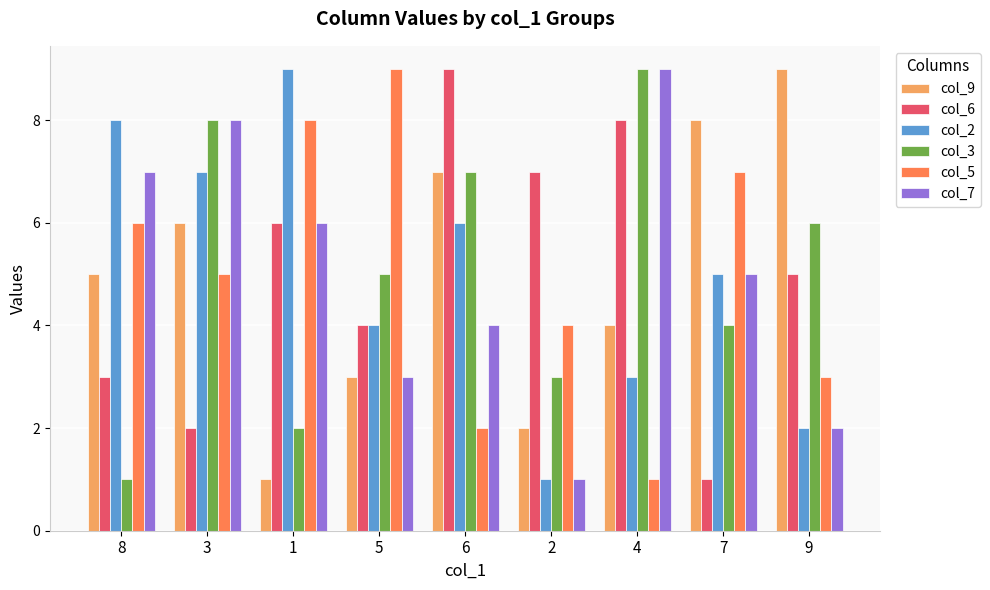

The value of col_7 at 6 is 7. True or false?

False